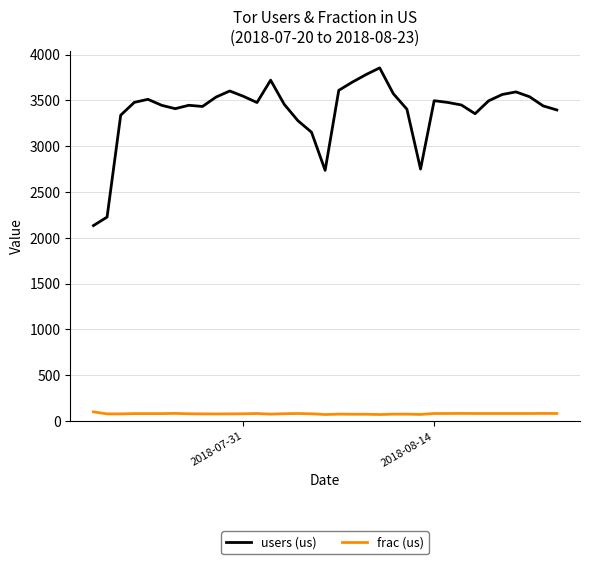

What is the greatest value displayed?

3854